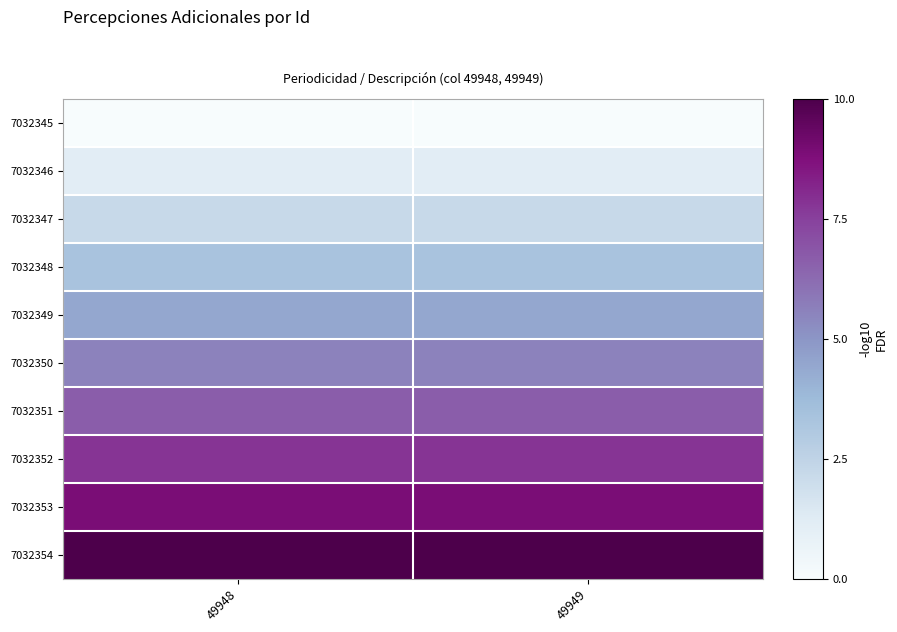

At how many categories does at least one series exceed 8?

2